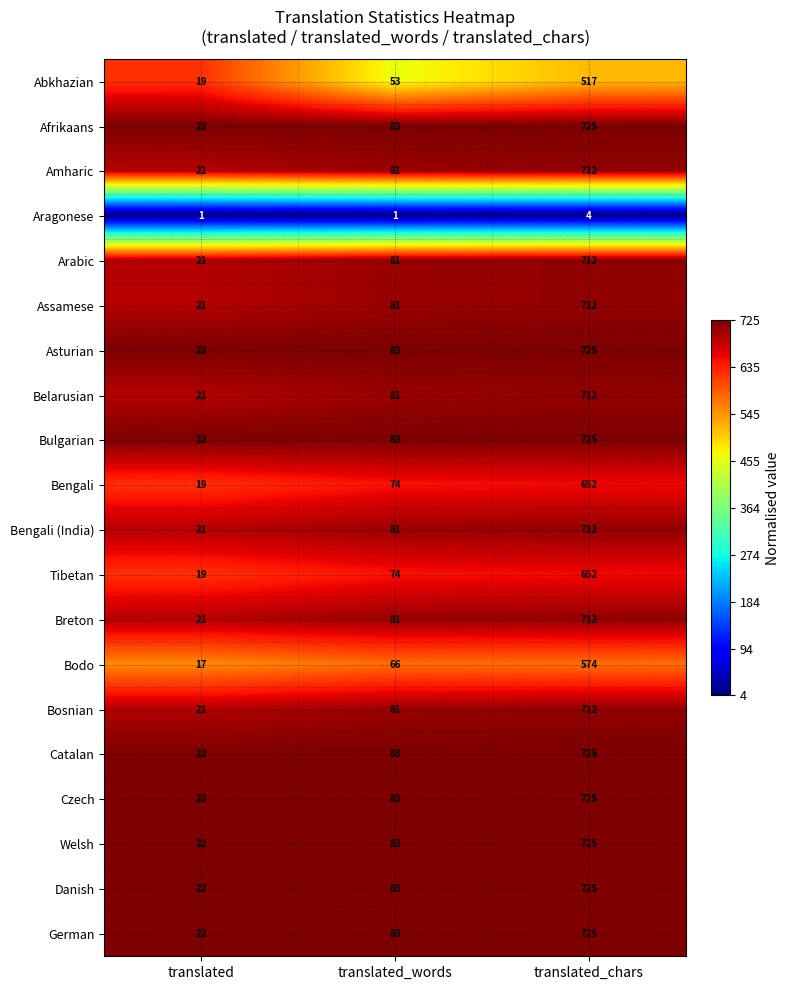

Where is German nearest to the value 373?

translated_words